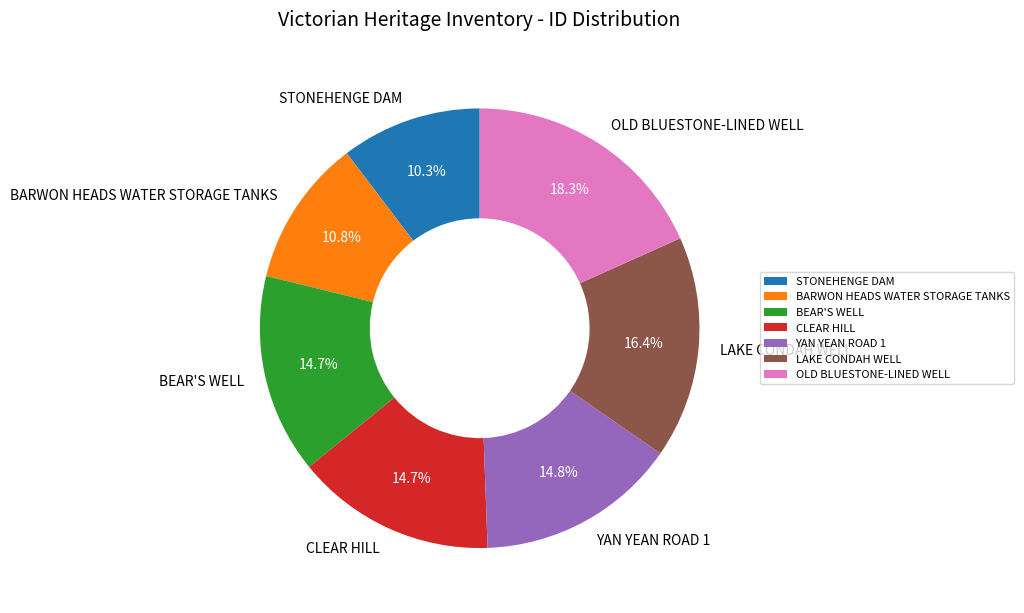

Which slice is the largest?

OLD BLUESTONE-LINED WELL